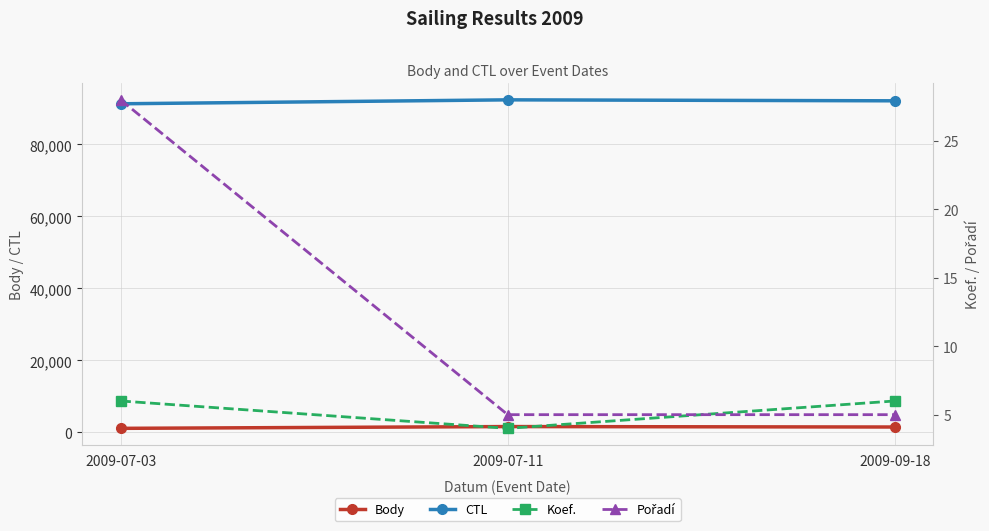

What is the difference between the maximum and minimum values in the Koef. series?

2